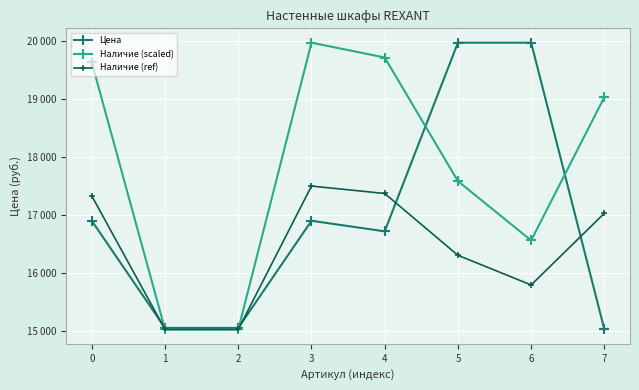

What is the difference between the Наличие (scaled) values at 0 and 3?

341.0